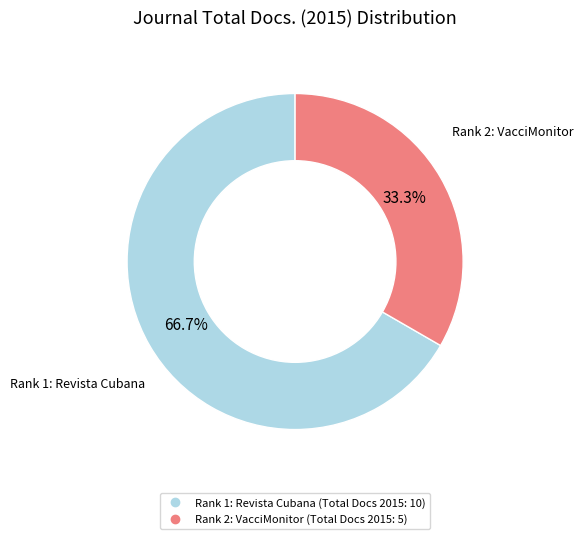

How many slices are in this pie chart?

2